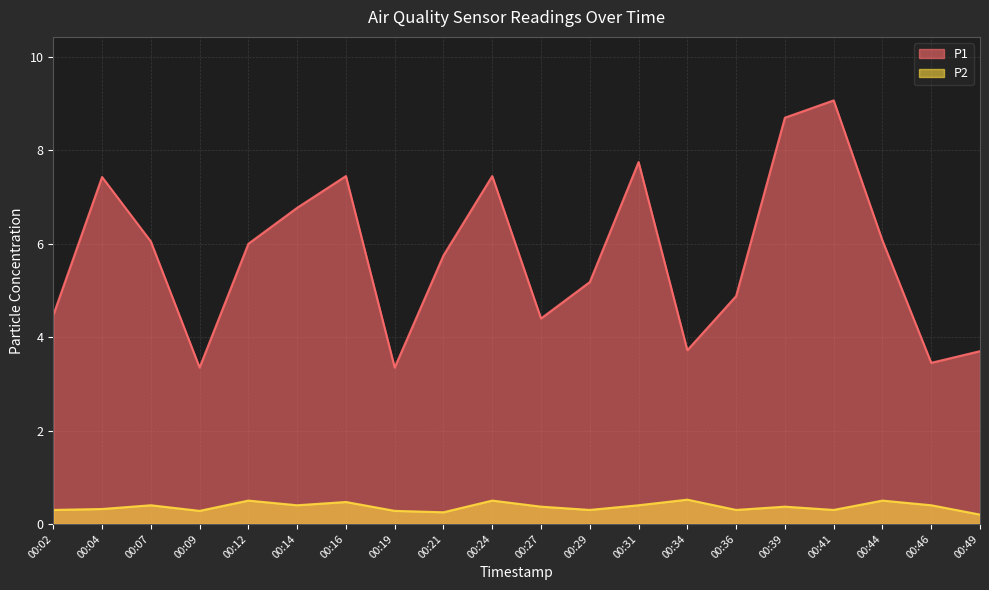

Where does the P1 series first go above 6?

00:04